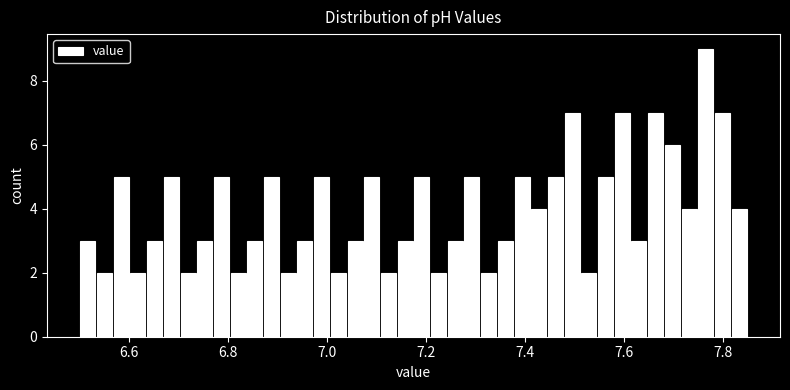

Around what value on the x-axis is the tallest bar? Give the approximate position of its centre, as read against the axis.

7.76